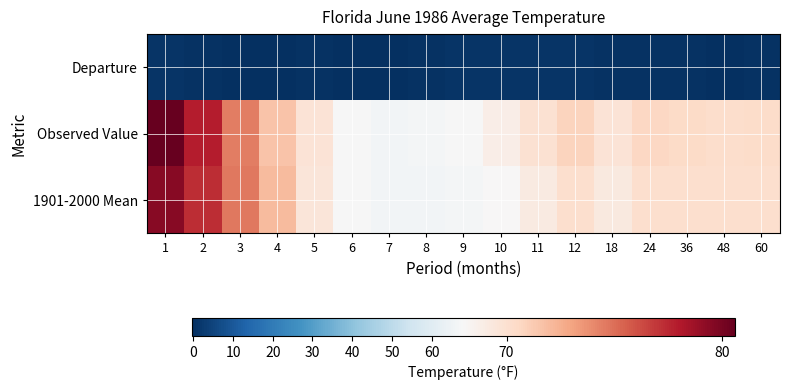

Reading left to right, list all the values displayed in this chart.

Departure: 1=1.1	2=0.6	3=-0.2	4=-0.4	5=0.2	6=0.0	7=-0.4	8=0.5	9=1.0	10=0.8	11=0.8	12=0.7	18=0.5	24=0.5	36=0.3	48=0.1	60=0.2
Observed Value: 1=80.6	2=77.9	3=74.4	4=71.6	5=69.7	6=67.5	7=65.9	8=66.5	9=67.7	10=68.8	11=69.9	12=70.8	18=69.7	24=70.6	36=70.4	48=70.2	60=70.3
1901-2000 Mean: 1=79.5	2=77.3	3=74.6	4=72.0	5=69.5	6=67.5	7=66.3	8=66.0	9=66.7	10=68.0	11=69.1	12=70.1	18=69.2	24=70.1	36=70.1	48=70.1	60=70.1